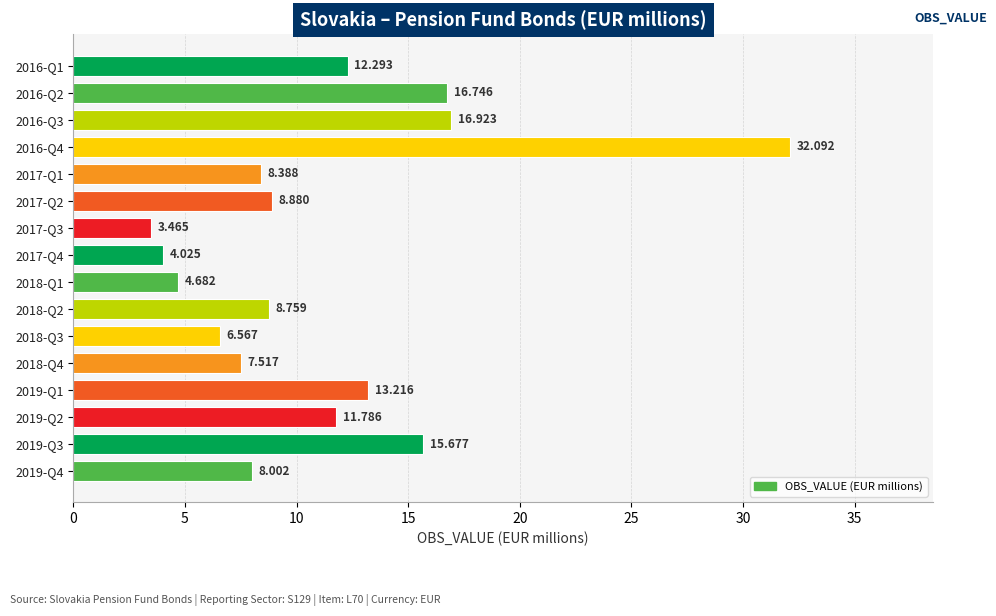

List the labels in order of value, largest first.

2016-Q4, 2016-Q3, 2016-Q2, 2019-Q3, 2019-Q1, 2016-Q1, 2019-Q2, 2017-Q2, 2018-Q2, 2017-Q1, 2019-Q4, 2018-Q4, 2018-Q3, 2018-Q1, 2017-Q4, 2017-Q3